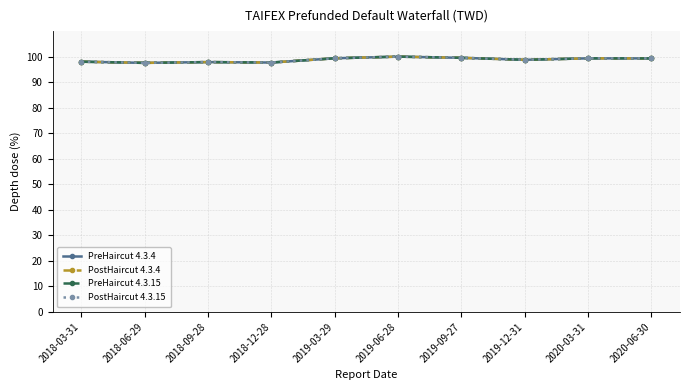

The value of PreHaircut 4.3.15 at 2019-03-29 is 31.8. True or false?

False